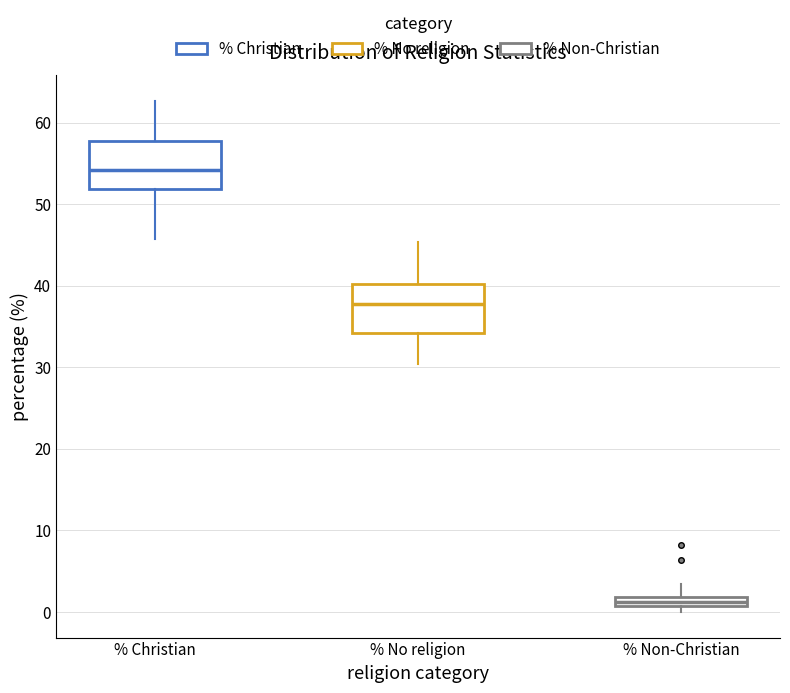

Where does the median line of the box for % Christian sit on the y-axis? The values are not printed on the chart, so give them approximately, as read against the axis.

54